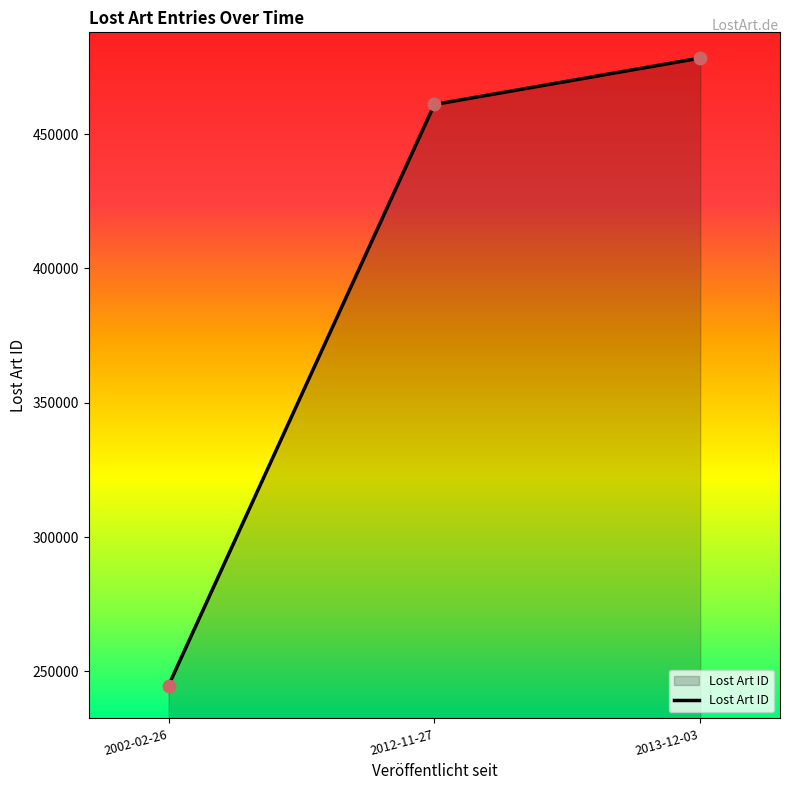

What is the change in value from 2002-02-26 to 2013-12-03?

+233579